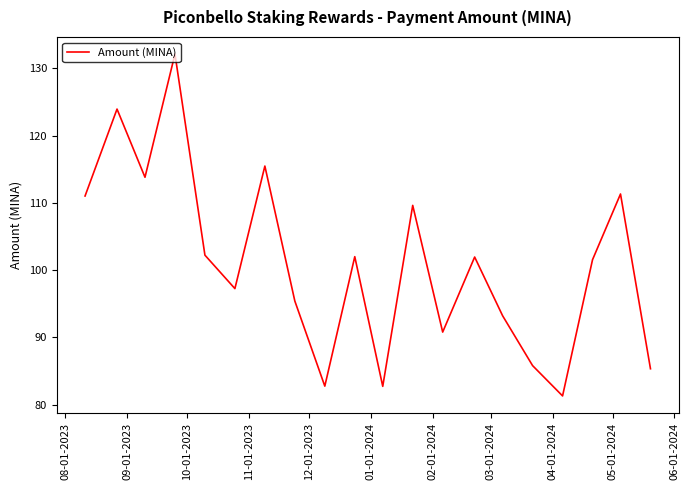

What is the minimum value shown in the chart?

81.3